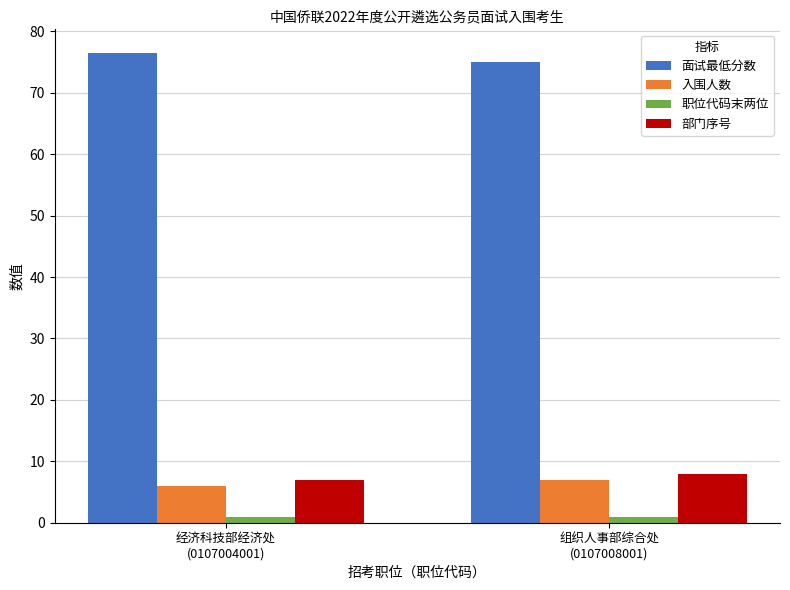

How many bars are there in each group?

4